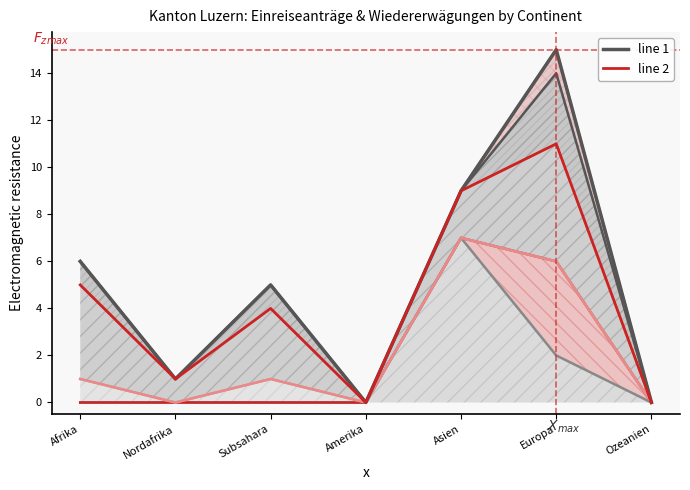

Which category has the highest value across all series?

Europa